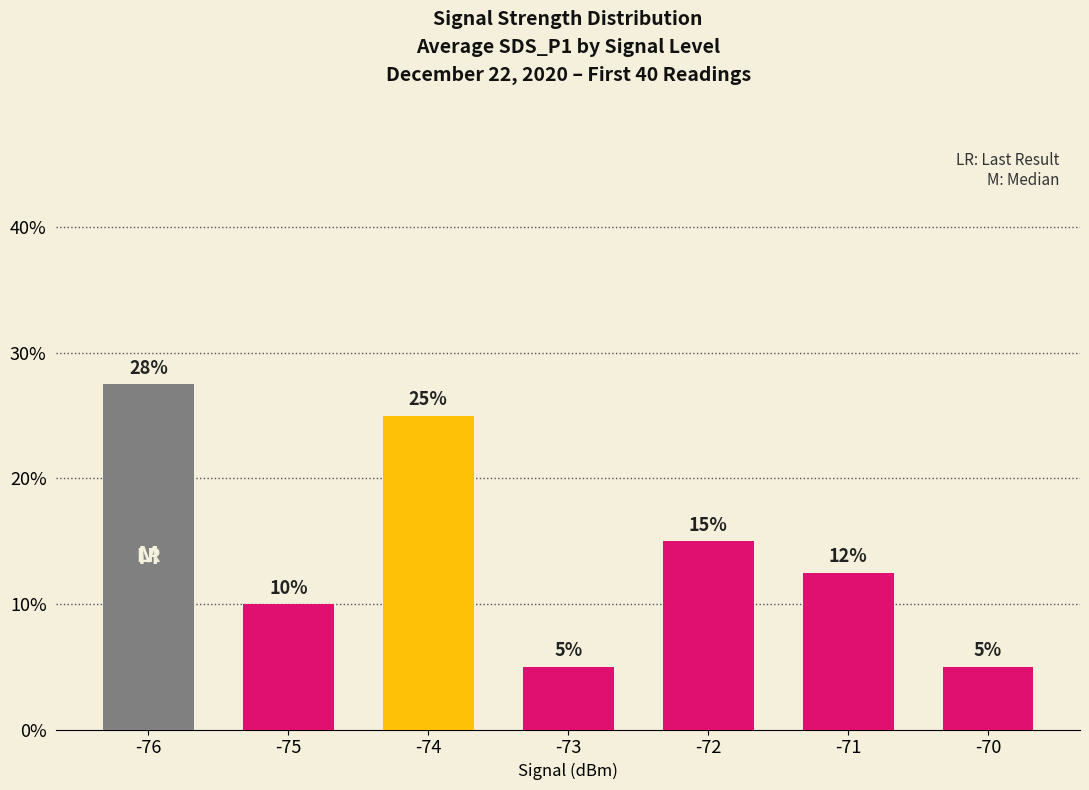

What is the value of the 7th bar from the left?

5.0